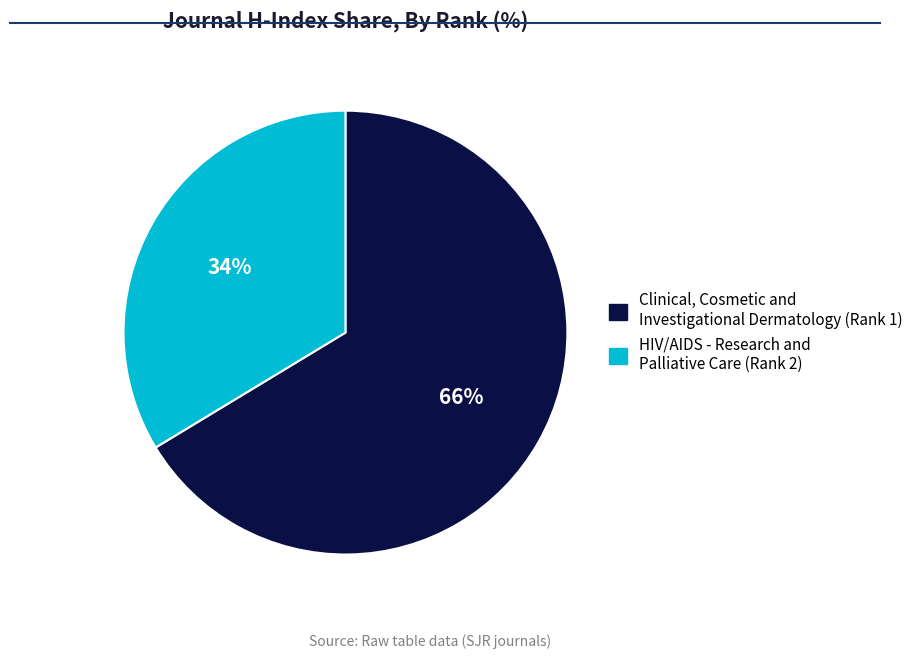

Which category has the smallest portion of the pie?

HIV/AIDS - Research and Palliative Care (Rank 2)